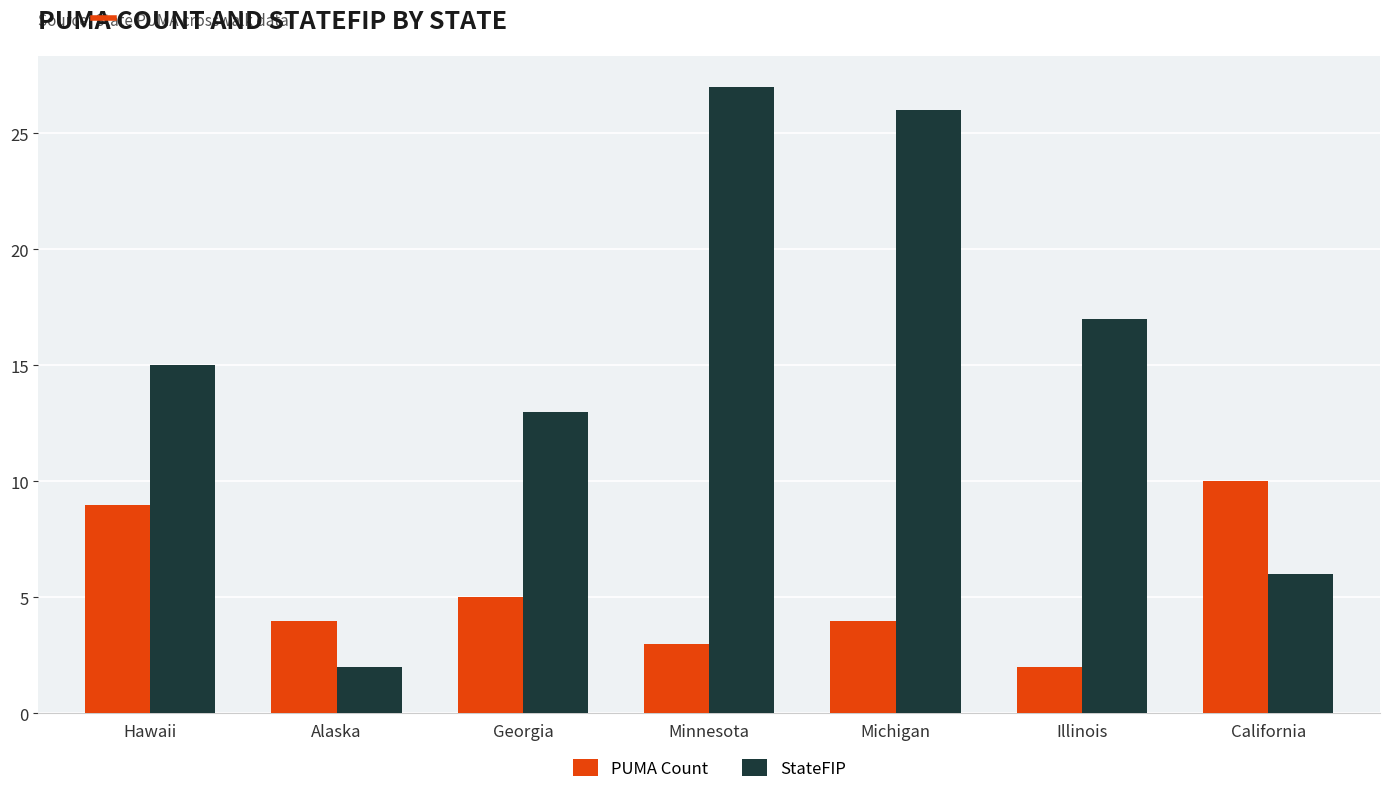

At which category does the chart reach its peak across all series?

Minnesota